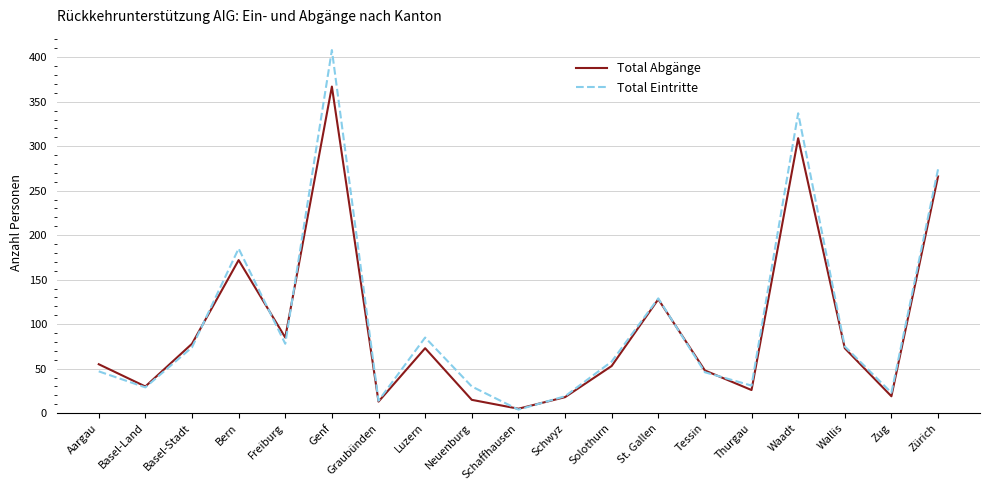

What is the minimum value for Total Eintritte?

4